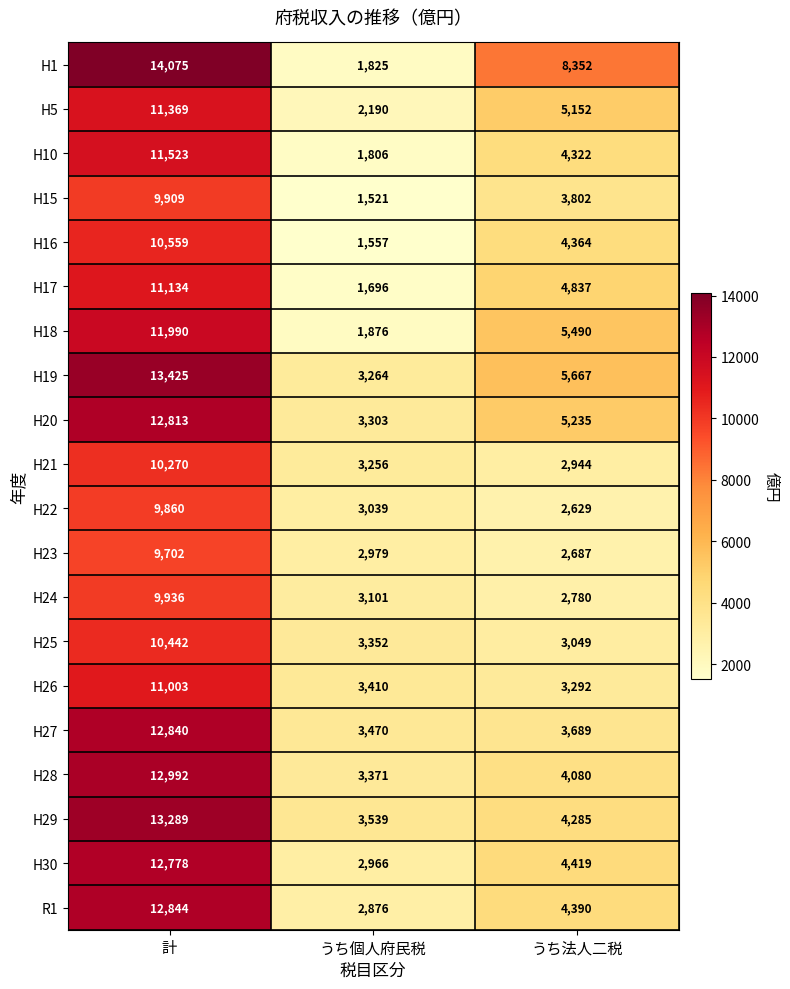

What is the sum of the H22 values at うち法人二税 and うち個人府民税?

5668